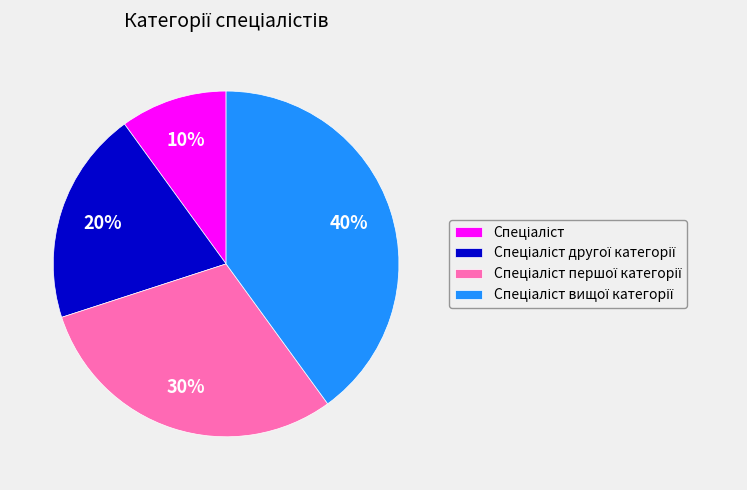

Does any single category account for the majority?

No